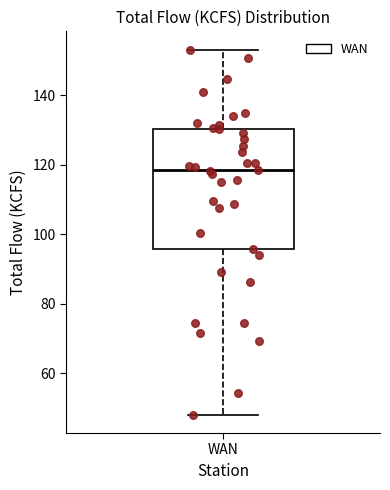

Read this box plot against the y-axis: the position of the median line, the range covered by the box, and the ends of both whiskers. The values are not printed on the chart, so give them approximately, as read against the axis.

median 118, box 96 to 130, whiskers 48 to 154